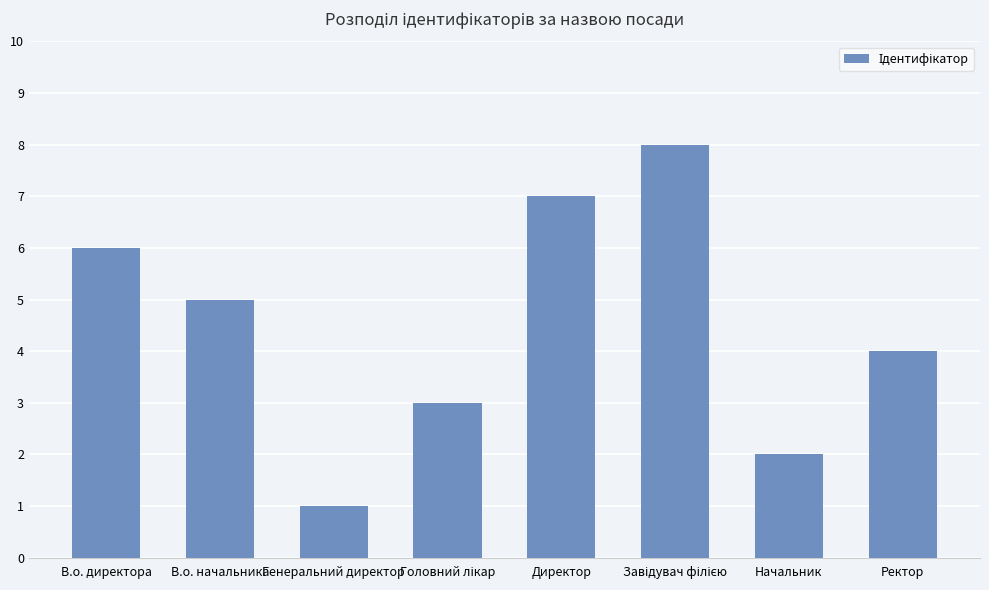

What is the difference between the second highest and second lowest values?

5